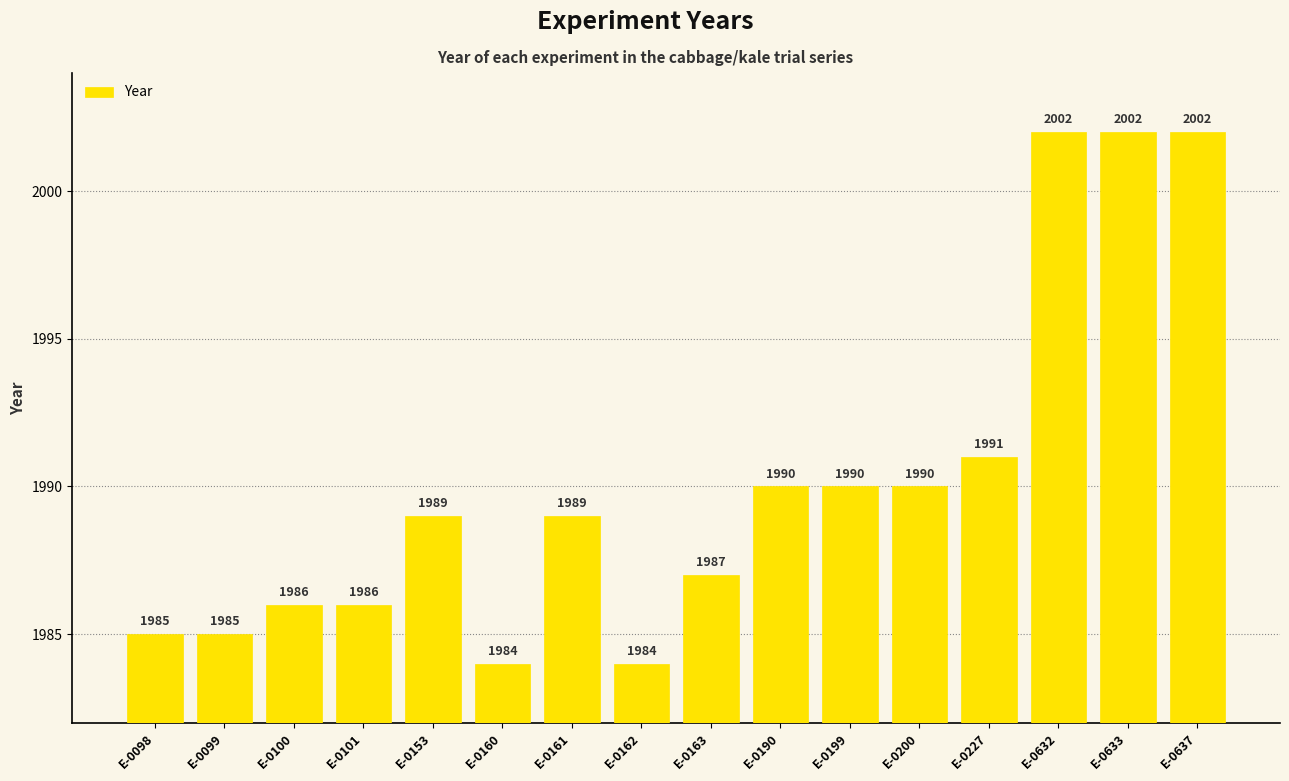

What is the value of the 12th bar from the left?

1990